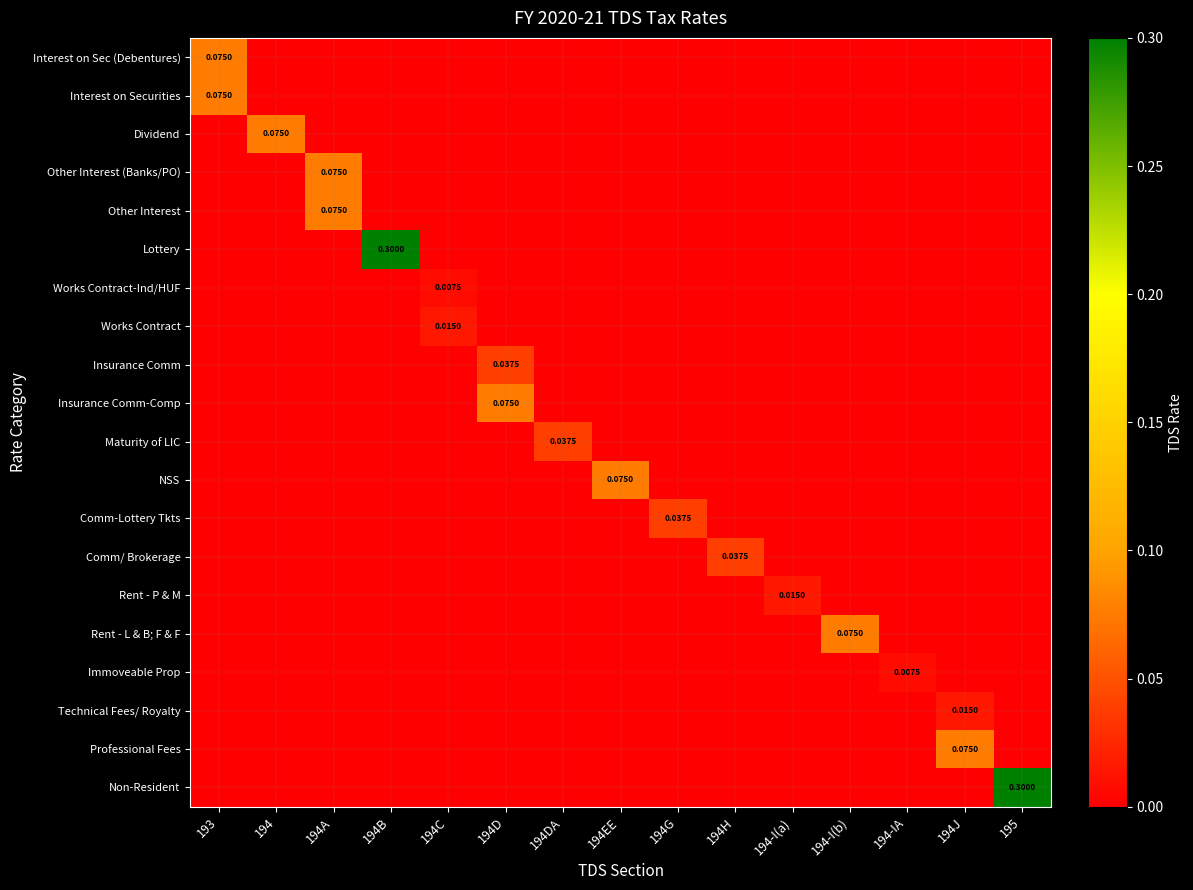

Between 194A and 194DA, which is larger?

194A